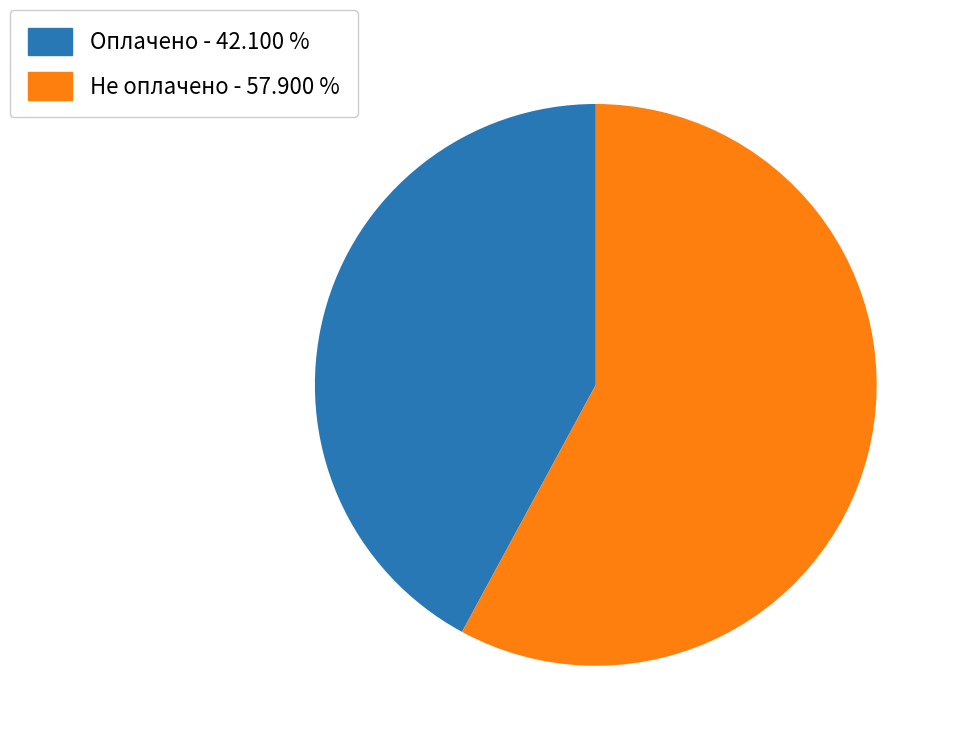

Combined, do Не оплачено - 57.900 % and Оплачено - 42.100 % account for over 50%?

Yes